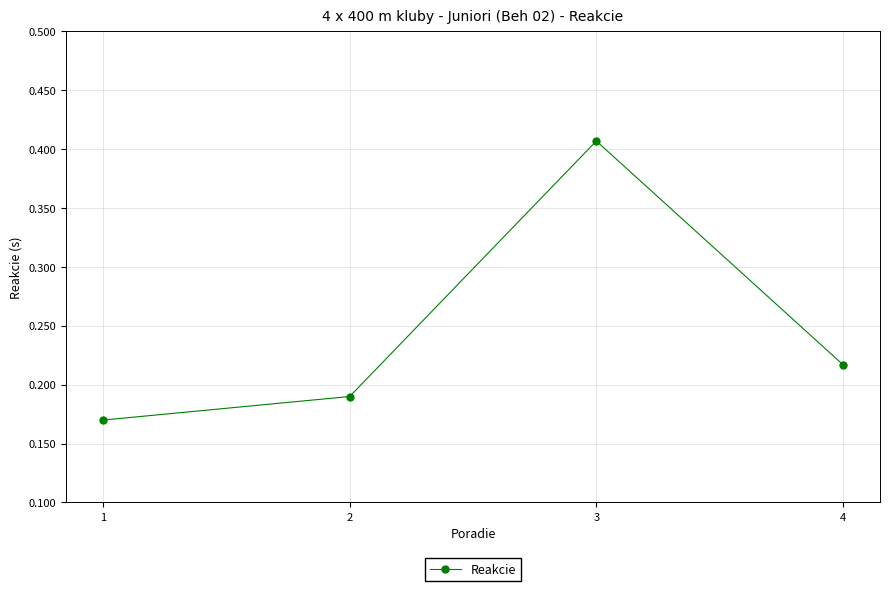

Which label corresponds to the largest value in the chart?

3